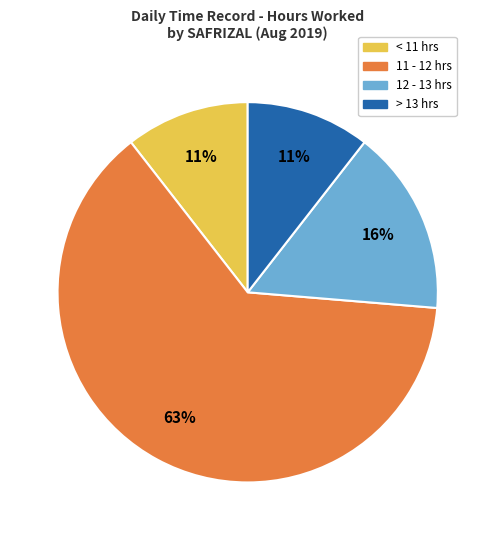

Does any single category account for the majority?

Yes